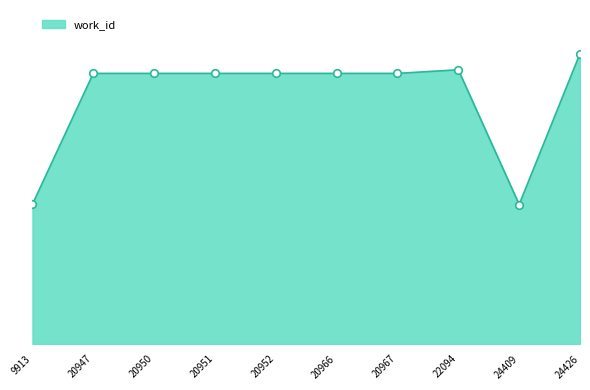

What is the change in value from 9913 to 22094?

+3715